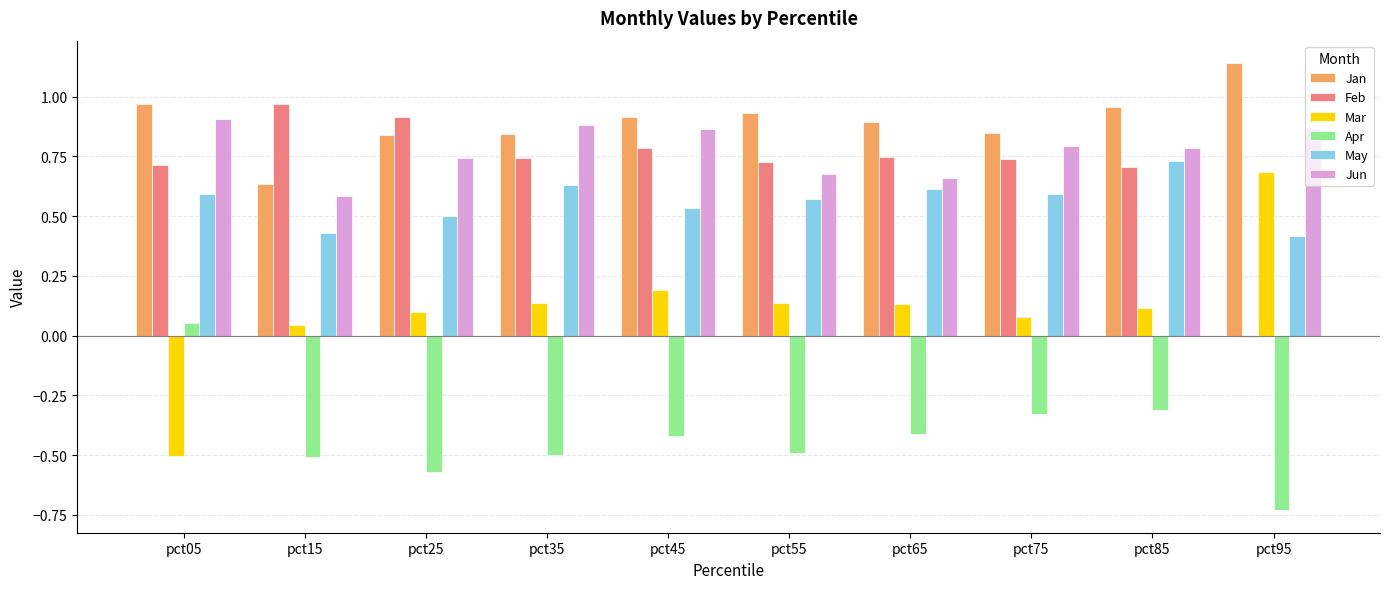

Which series has the largest total across all categories?

Jan